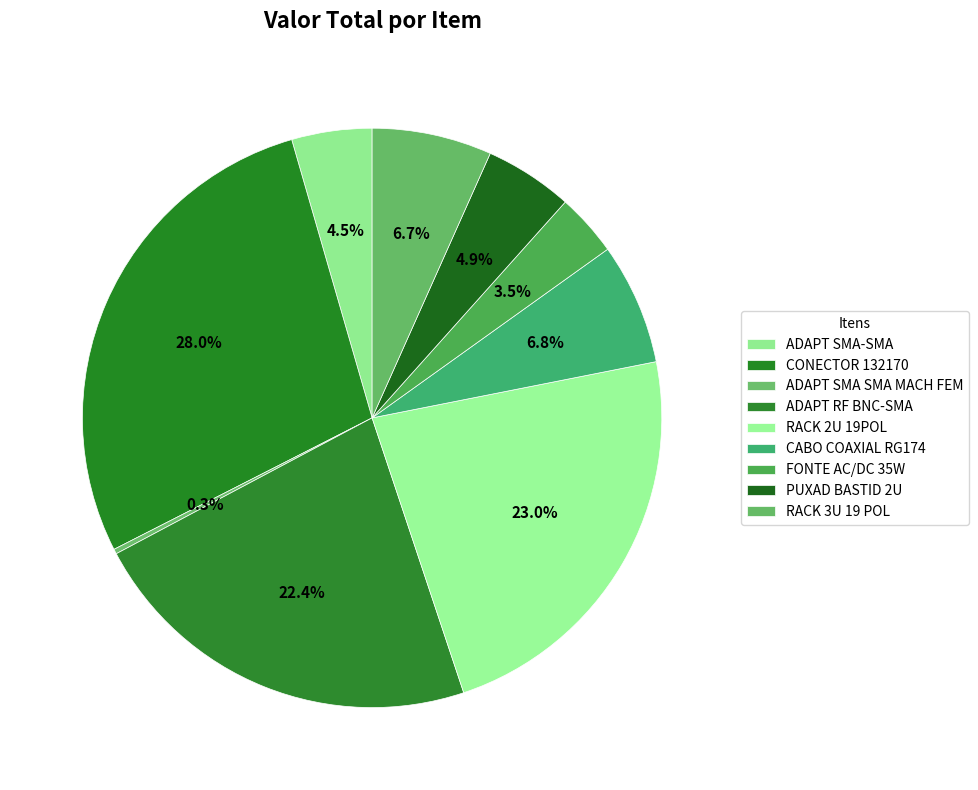

To the nearest percent, what is the difference between the CABO COAXIAL RG174 and ADAPT SMA SMA MACH FEM slice percentages?

7%